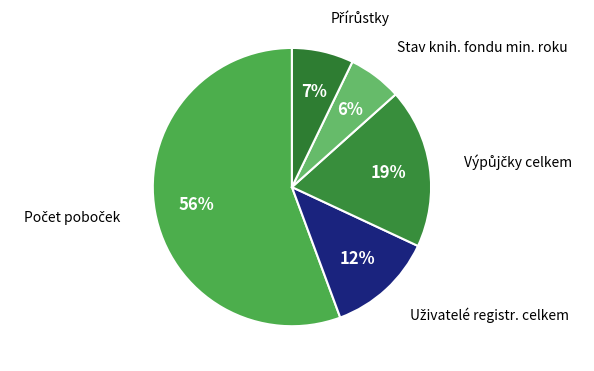

Is there a majority slice in this chart?

Yes